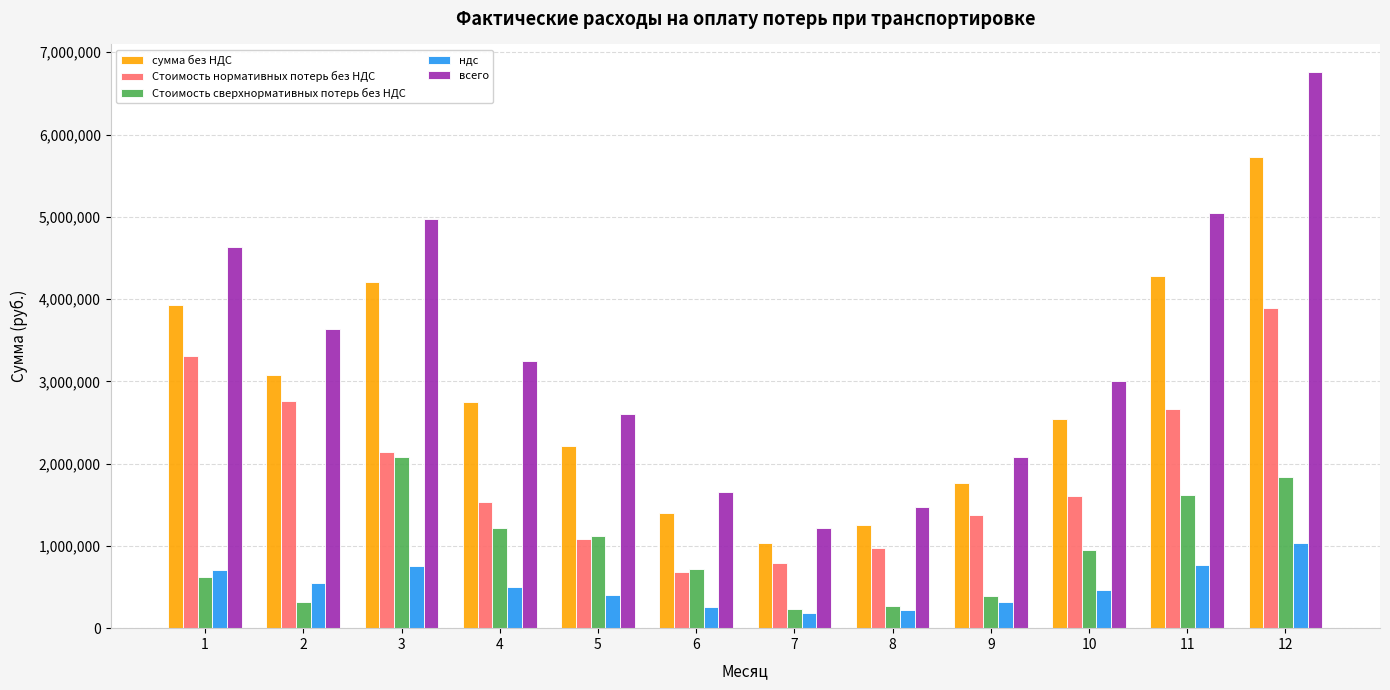

How many values in the ндс series exceed 495512?

6